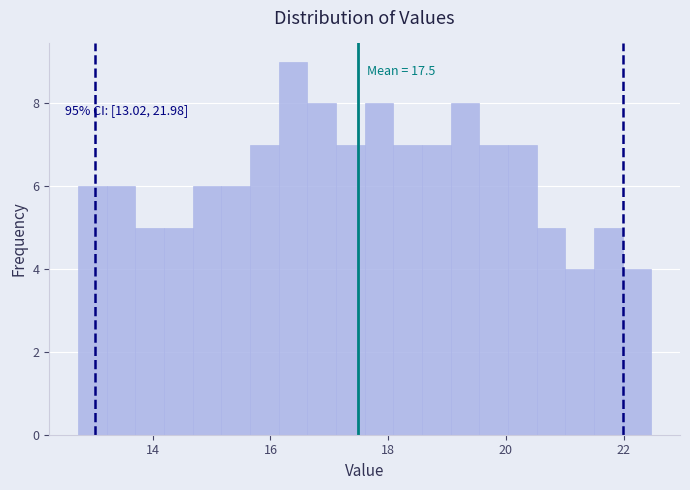

Read against the x-axis, roughly where is the centre of the tallest bar?

16.4